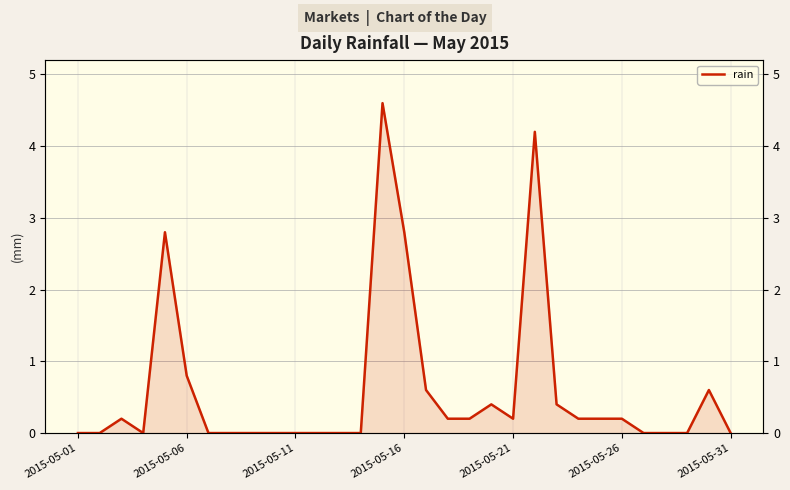

Reading left to right, transcribe all the data shown in this chart.

0.0	0.0	0.2	0.0	2.8	0.8	0.0	0.0	0.0	0.0	0.0	0.0	0.0	0.0	4.6	2.8	0.6	0.2	0.2	0.4	0.2	4.2	0.4	0.2	0.2	0.2	0.0	0.0	0.0	0.6	0.0